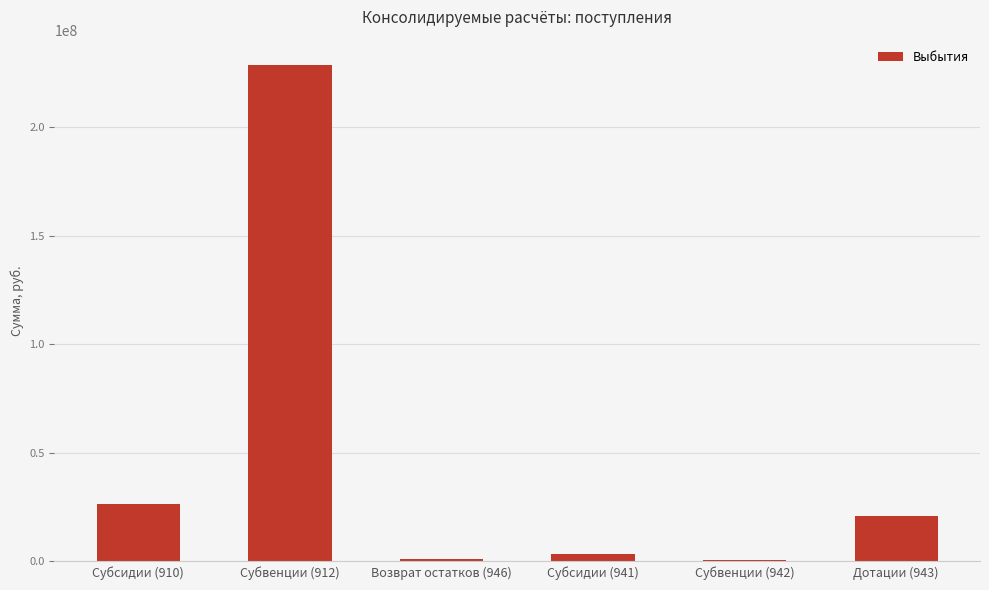

What is the change in value from Субсидии (910) to Субвенции (912)?

+202404712.2